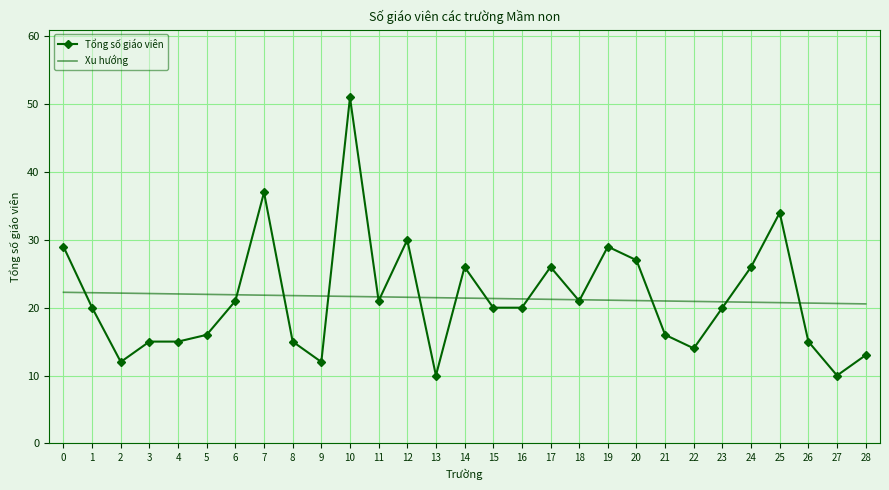

What is the sum of the Tổng số giáo viên values at 18 and 6?

42.0